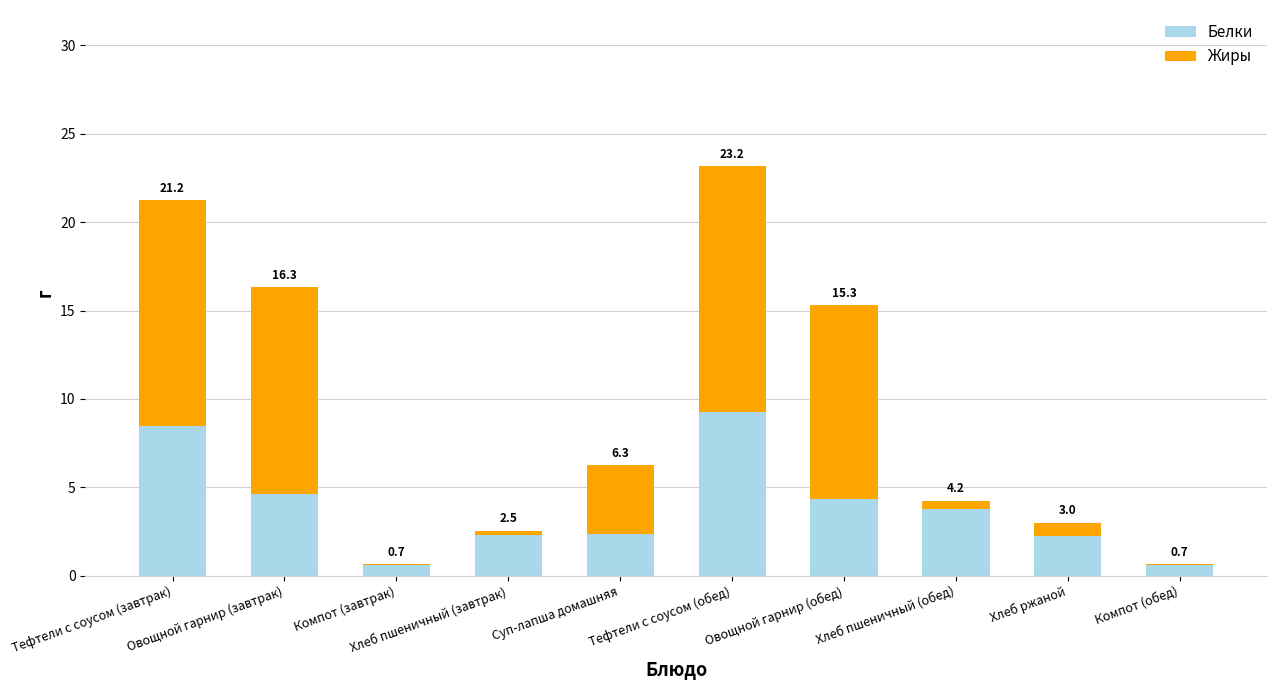

Is it true that Белки equals 0.9 at Компот (завтрак)?

False